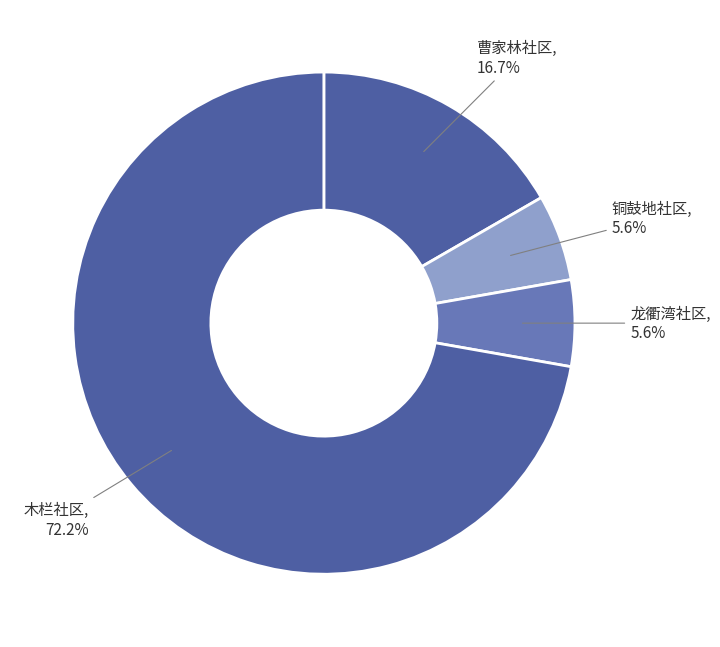

Count the number of slices in the pie.

4